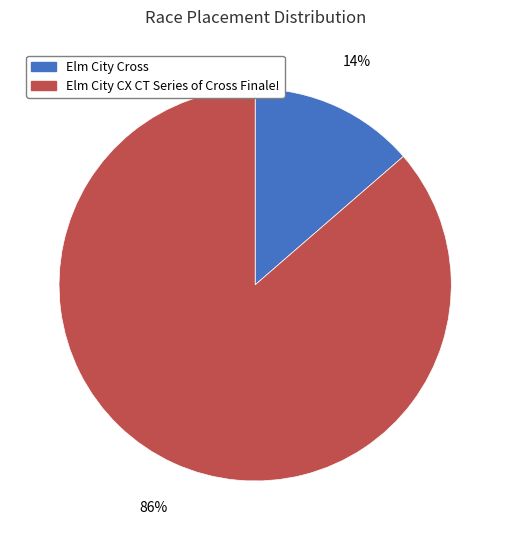

The Elm City CX CT Series of Cross Finale! slice represents 86% of the pie. True or false?

True